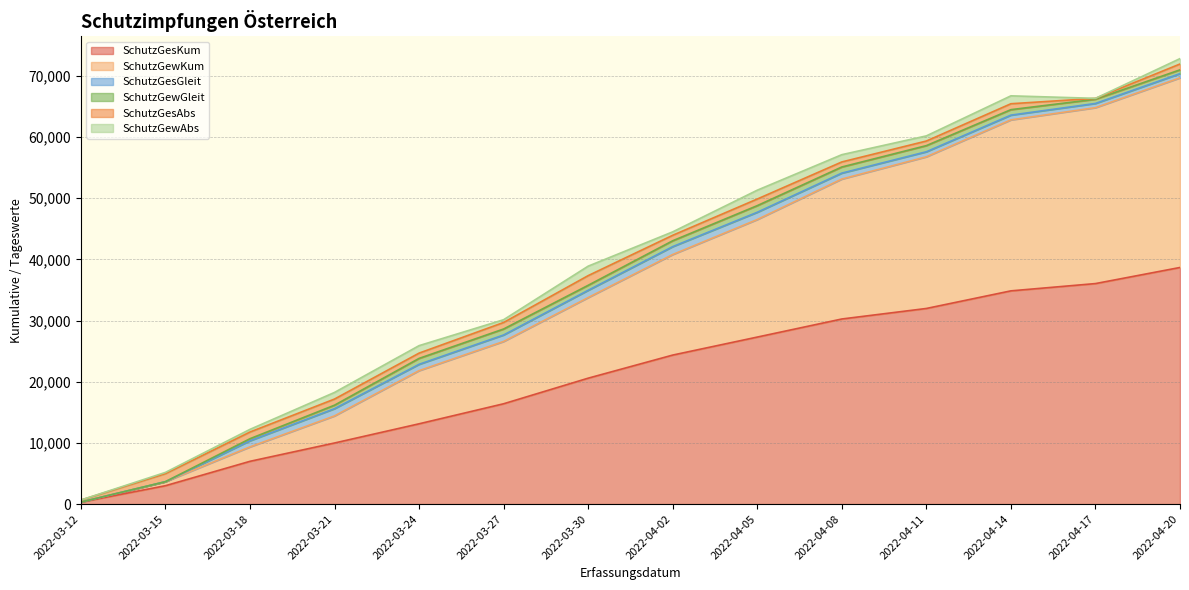

How many data points in SchutzGesKum are above 24352?

6